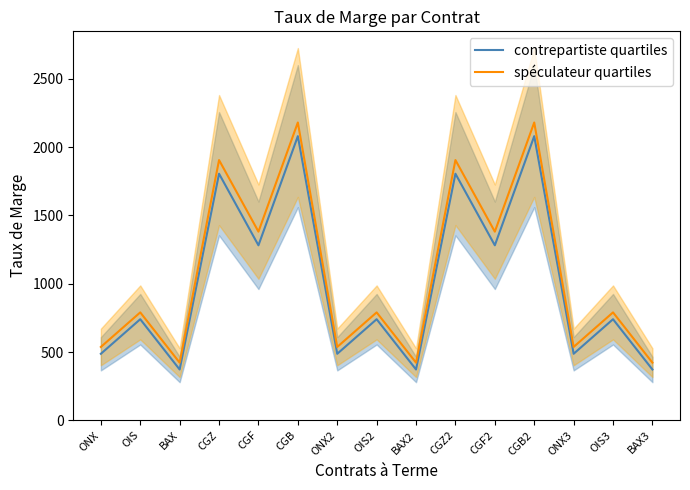

What is the total value across all series at OIS2?

1530